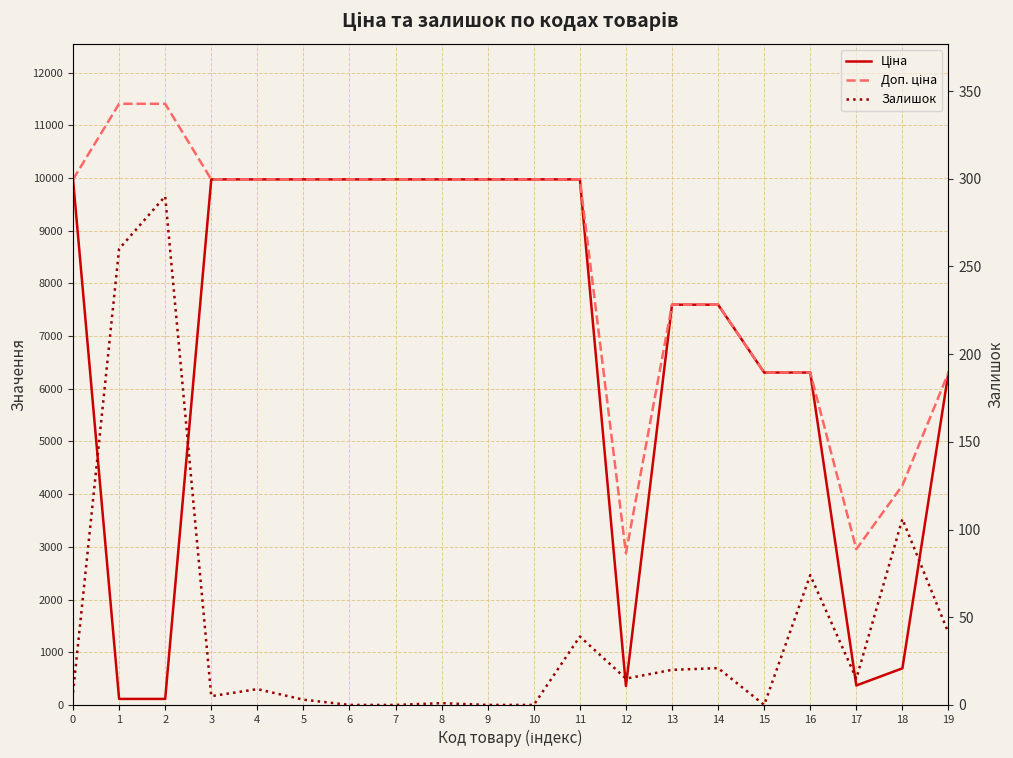

Is the value of Залишок at 11 greater than the value of Ціна at 0?

No